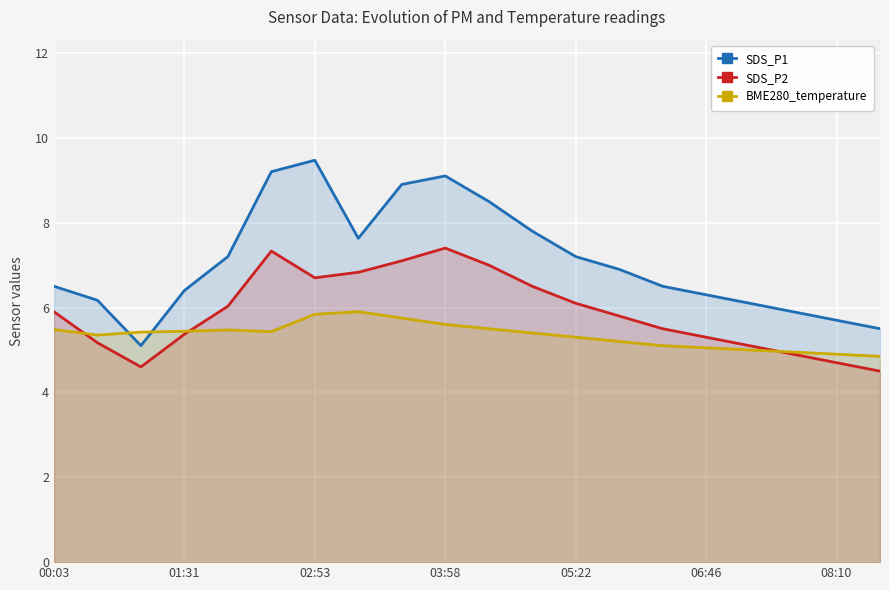

True or false: SDS_P1 has a value of 5.7 at 08:10.

True